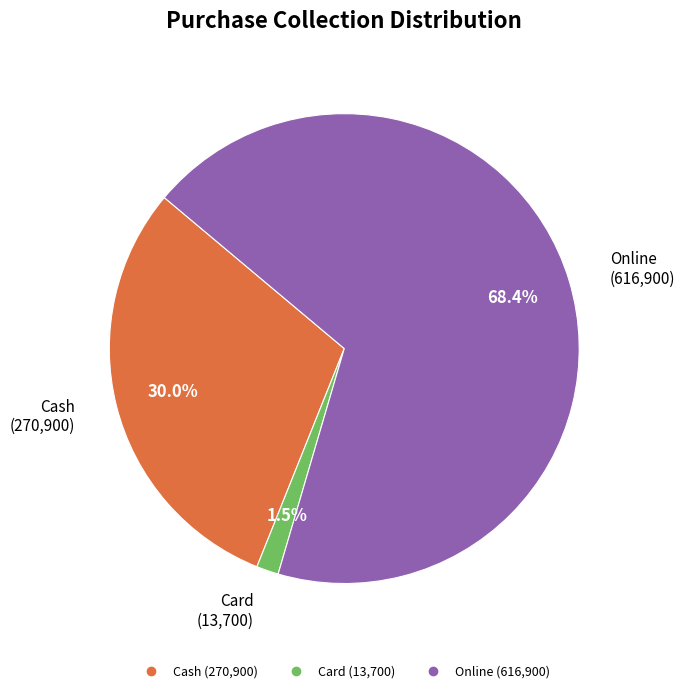

Is there any slice that represents more than half of the pie?

Yes